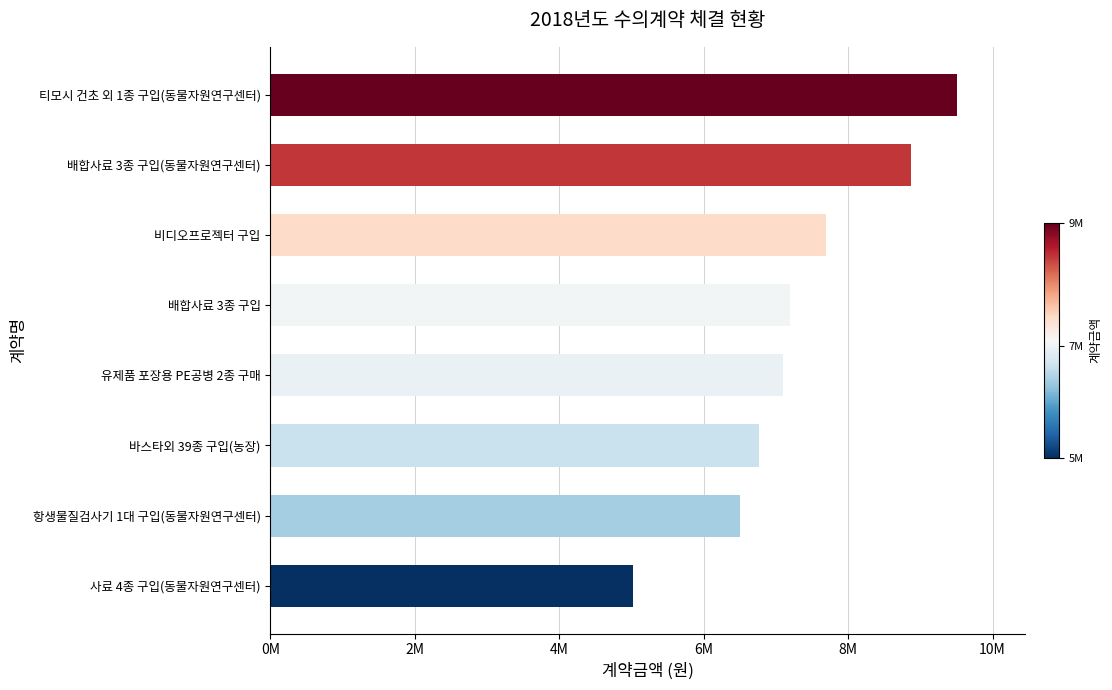

What is the sum of all values?

58665320